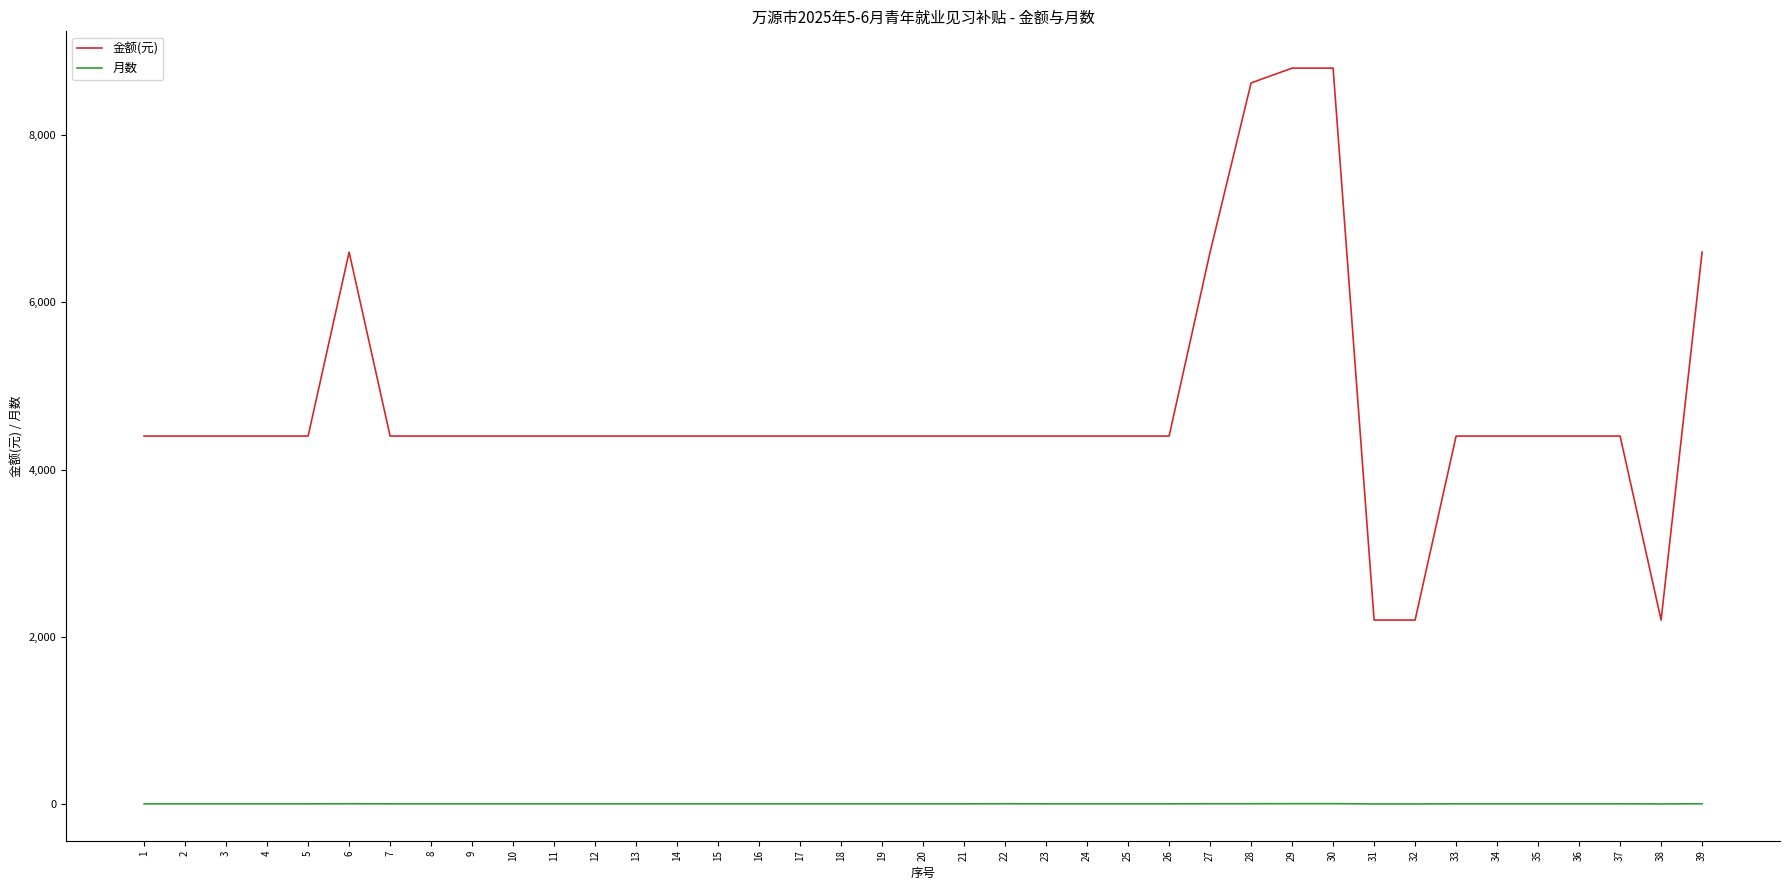

What is the lowest value of the 金额(元) series?

2200